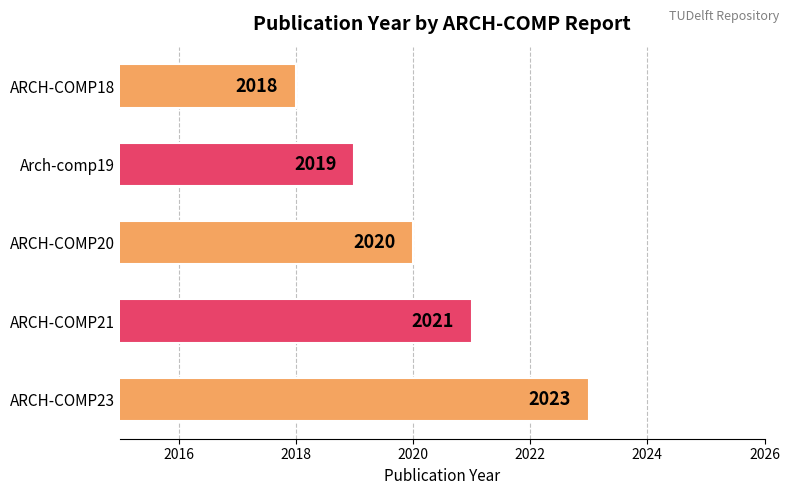

List the labels in order of value, smallest first.

ARCH-COMP18, Arch-comp19, ARCH-COMP20, ARCH-COMP21, ARCH-COMP23